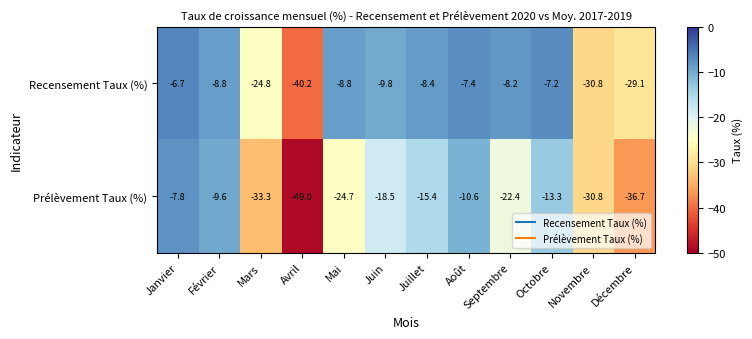

List the series in order of their overall mean, lowest first.

Prélèvement Taux (%), Recensement Taux (%)